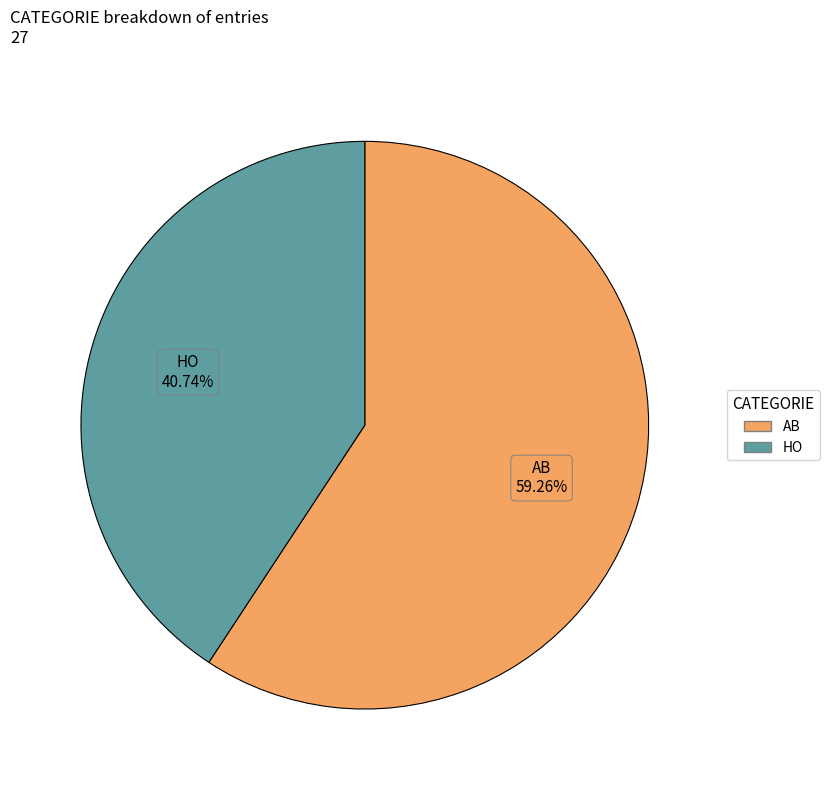

What is the majority slice?

AB